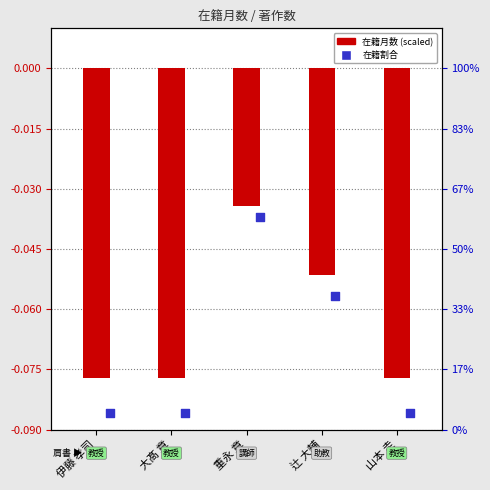

Which series has the largest total across all categories?

在籍月数 (scaled)